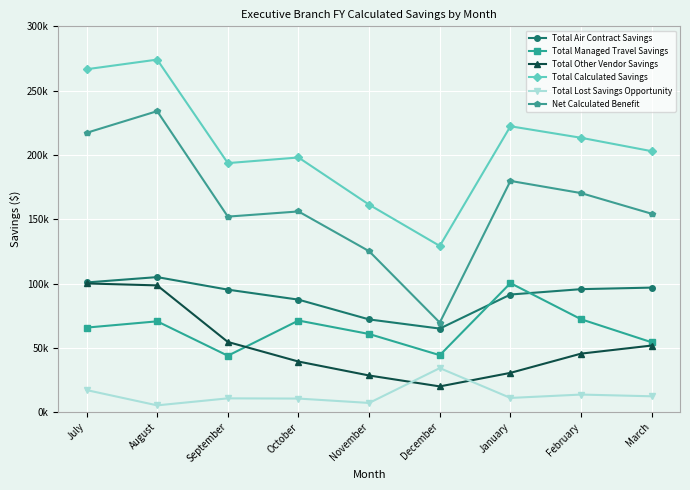

Does the chart have visible grid lines?

Yes